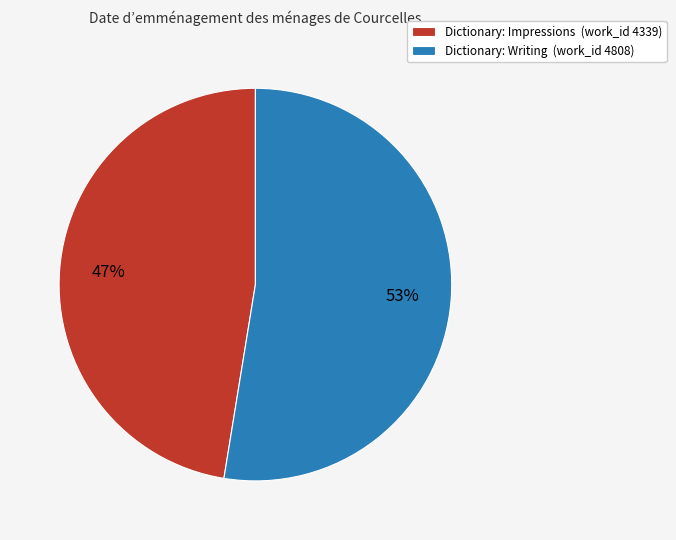

Rank the categories by value from highest to lowest.

Dictionary: Writing (work_id 4808), Dictionary: Impressions (work_id 4339)